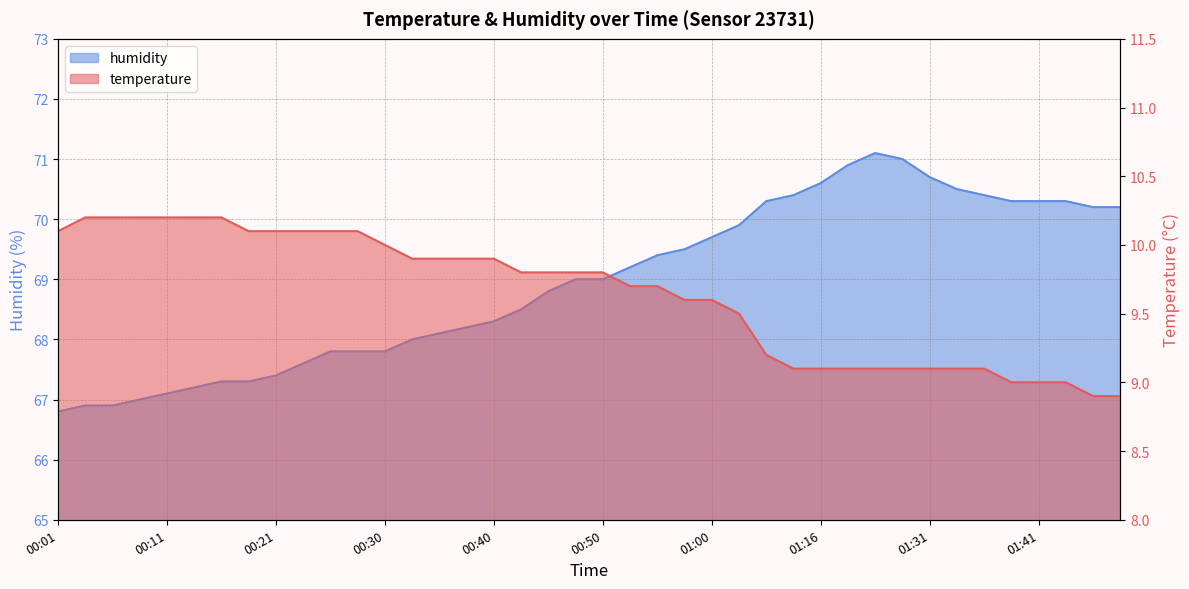

Reading left to right, list all the values displayed in this chart.

temperature: 10.1	10.2	10.2	10.2	10.2	10.2	10.2	10.1	10.1	10.1	10.1	10.1	10.0	9.9	9.9	9.9	9.9	9.8	9.8	9.8	9.8	9.7	9.7	9.6	9.6	9.5	9.2	9.1	9.1	9.1	9.1	9.1	9.1	9.1	9.1	9.0	9.0	9.0	8.9	8.9
humidity: 66.8	66.9	66.9	67.0	67.1	67.2	67.3	67.3	67.4	67.6	67.8	67.8	67.8	68.0	68.1	68.2	68.3	68.5	68.8	69.0	69.0	69.2	69.4	69.5	69.7	69.9	70.3	70.4	70.6	70.9	71.1	71.0	70.7	70.5	70.4	70.3	70.3	70.3	70.2	70.2